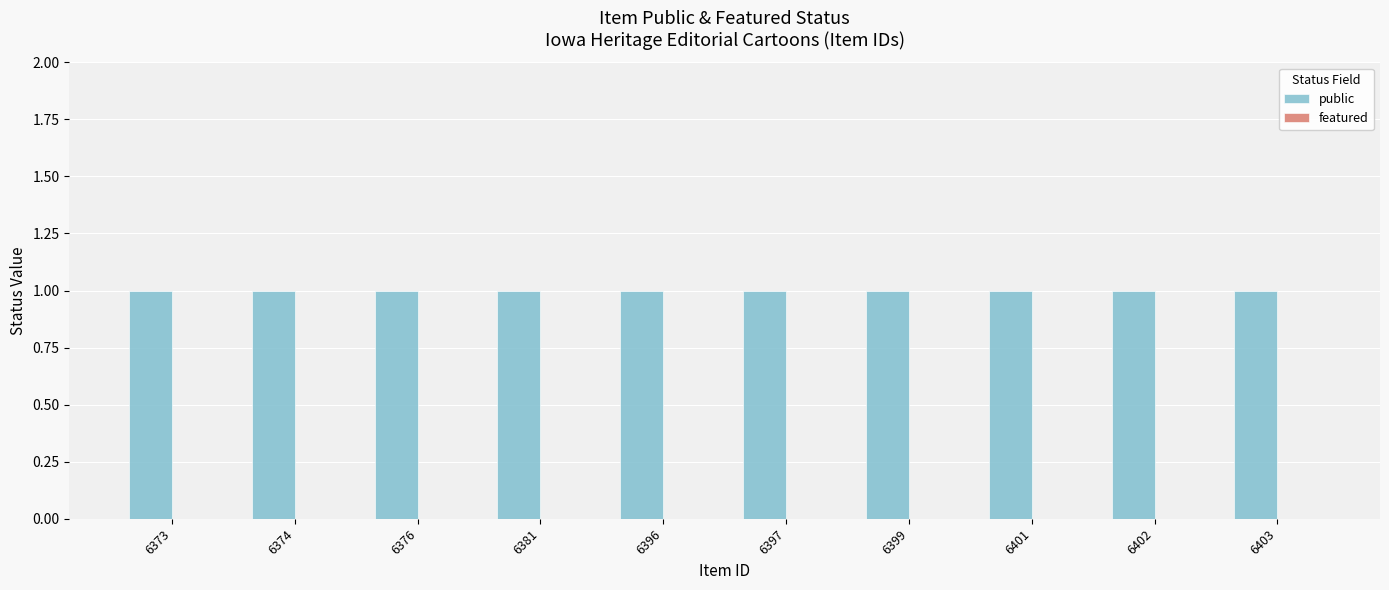

List the series in order of their overall mean, highest first.

public, featured